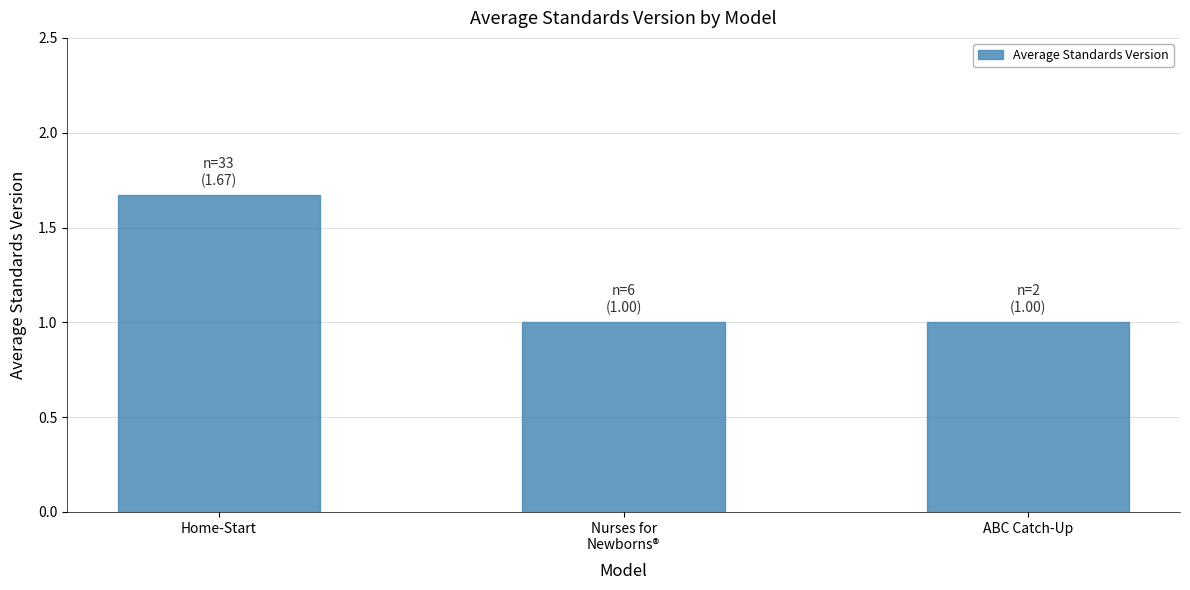

What position from the left is Nurses for
Newborns®?

2